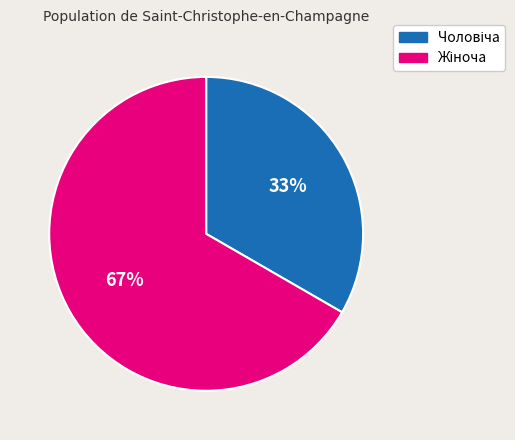

Is there any slice that represents more than half of the pie?

Yes